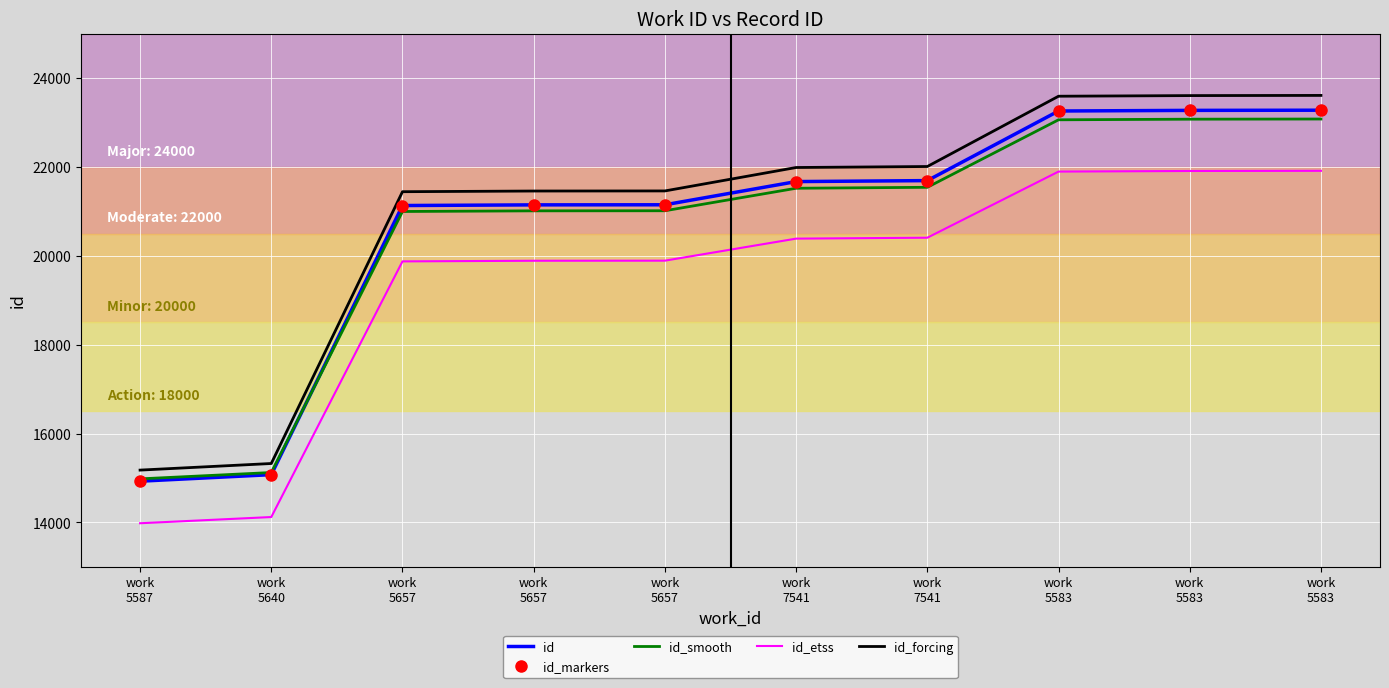

Reading left to right, extract all data points from this chart.

id: 14929.0	15076.0	21131.0	21146.0	21148.0	21670.0	21692.0	23258.0	23272.0	23276.0
id_markers: 14929.0	15076.0	21131.0	21146.0	21148.0	21670.0	21692.0	23258.0	23272.0	23276.0
id_smooth: 14981.1	15123.7	20997.1	21011.6	21013.6	21519.9	21541.2	23060.3	23073.8	23077.7
id_etss: 13982.5	14122.2	19874.5	19888.7	19890.6	20386.5	20407.4	21895.1	21908.4	21912.2
id_forcing: 15178.3	15326.8	21442.3	21457.5	21459.5	21986.7	22008.9	23590.6	23604.7	23608.8